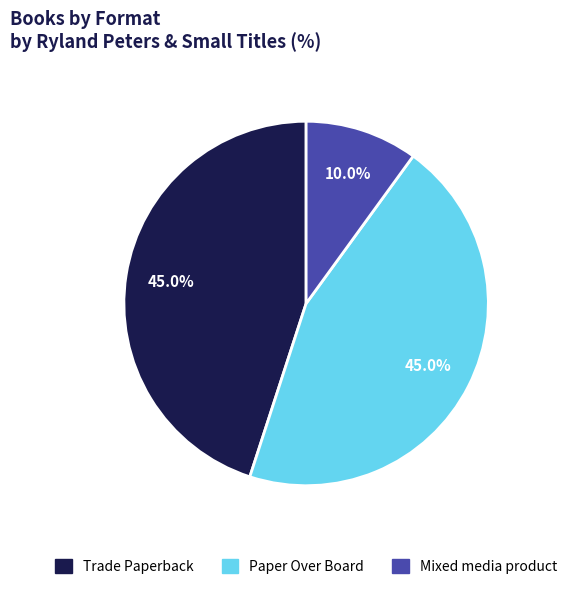

To the nearest percent, what is the average slice percentage?

33%